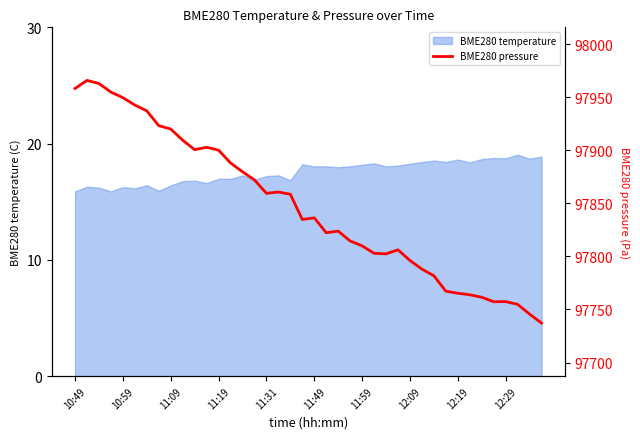

Is it true that BME280 temperature equals 4.2 at 12:09?

False